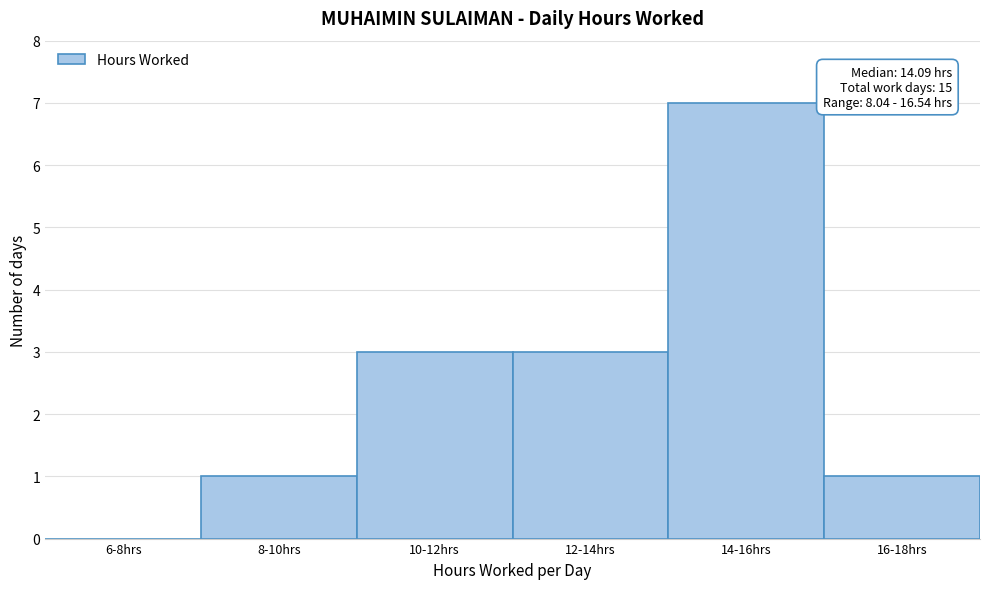

Reading right to left, what are all the values shown in this chart?

16-18hrs=1	14-16hrs=7	12-14hrs=3	10-12hrs=3	8-10hrs=1	6-8hrs=0